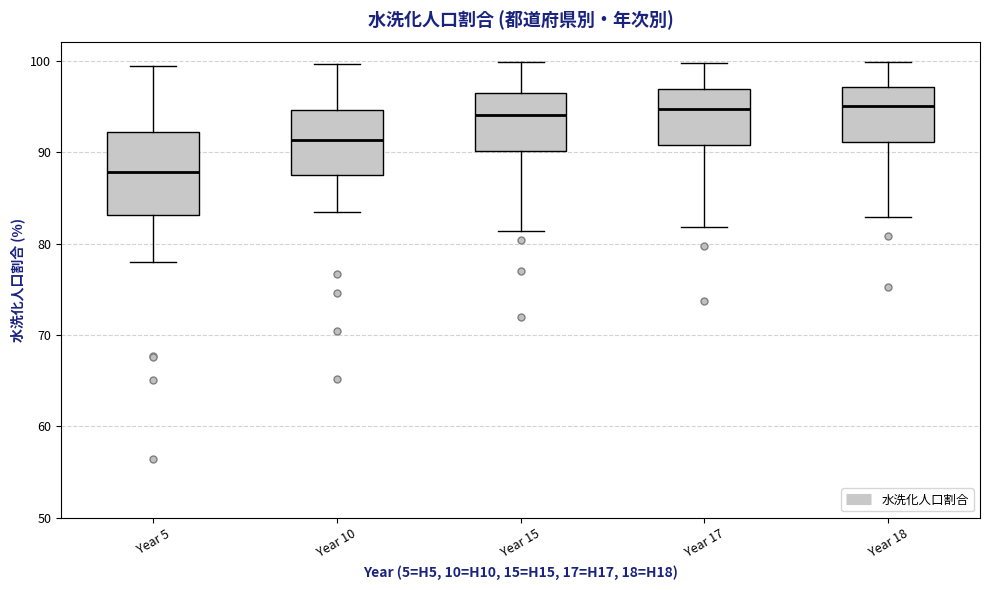

Where does the upper whisker of the box for Year 15 end on the y-axis? The values are not printed on the chart, so give them approximately, as read against the axis.

100